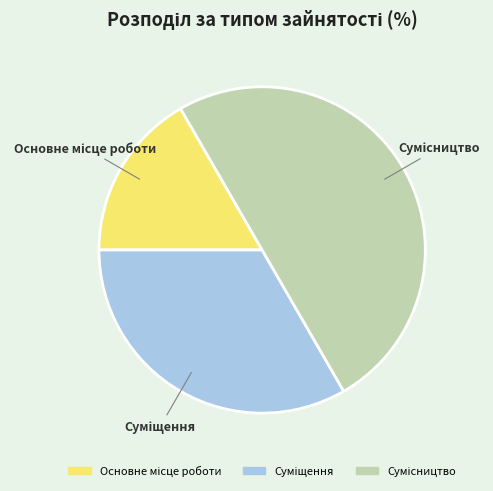

Is there any slice that represents more than half of the pie?

No